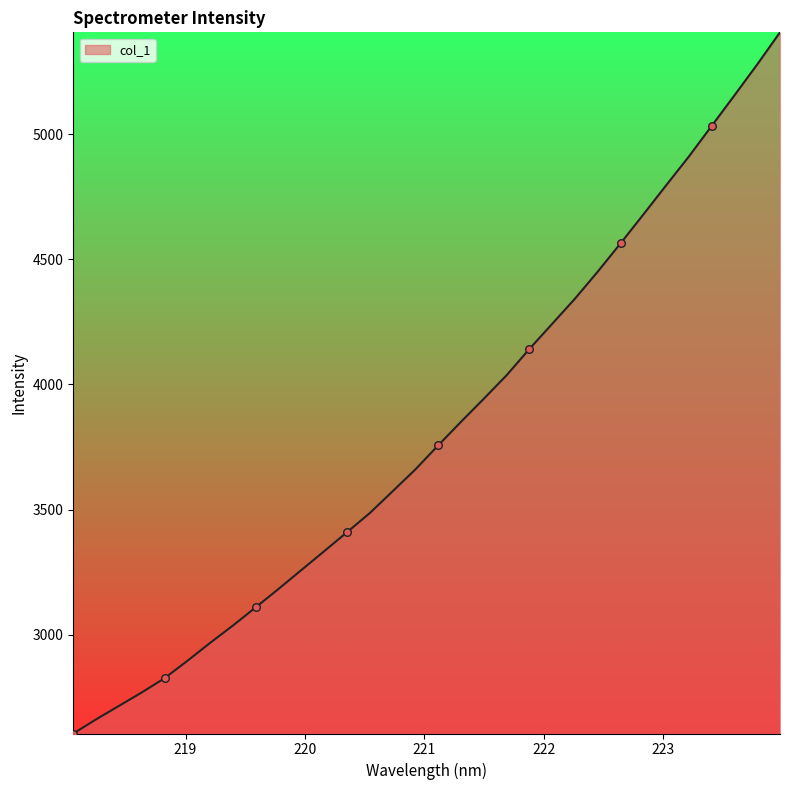

What is the difference between the maximum and minimum values?

2800.5